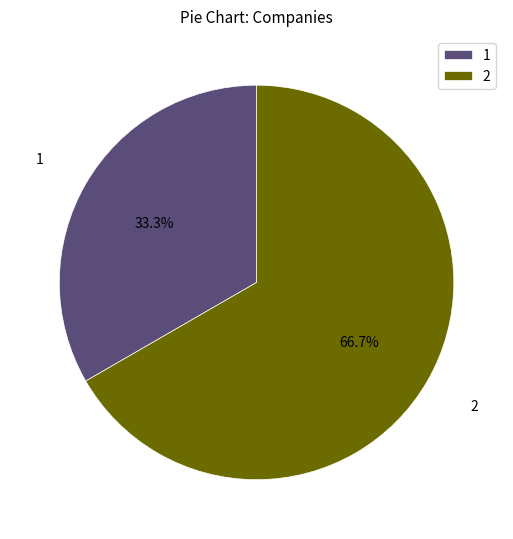

What is the ratio of the value at 1 to the value at 2?

0.5